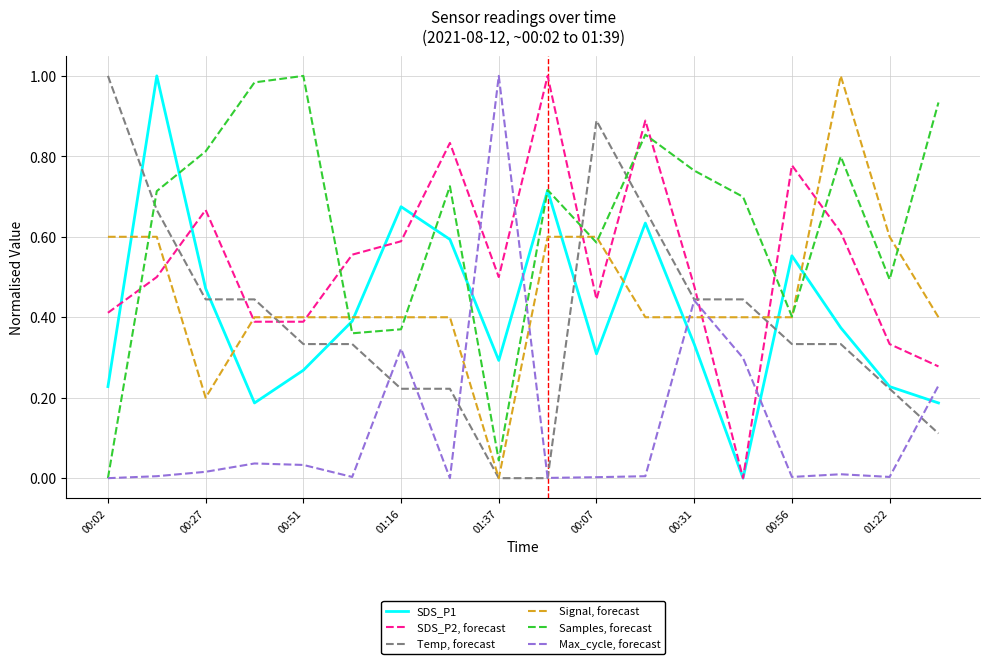

True or false: SDS_P1 and Max_cycle, forecast intersect in this chart.

True